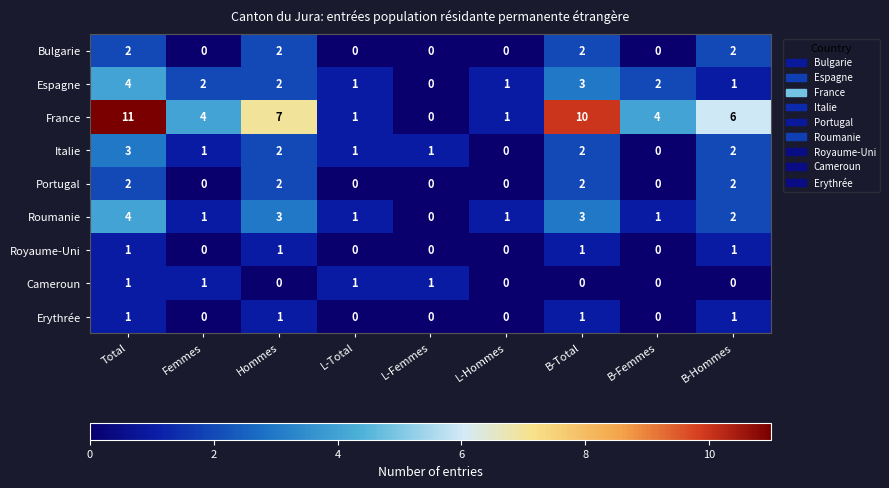

Count the Bulgarie values in the range 0 to 2.

9